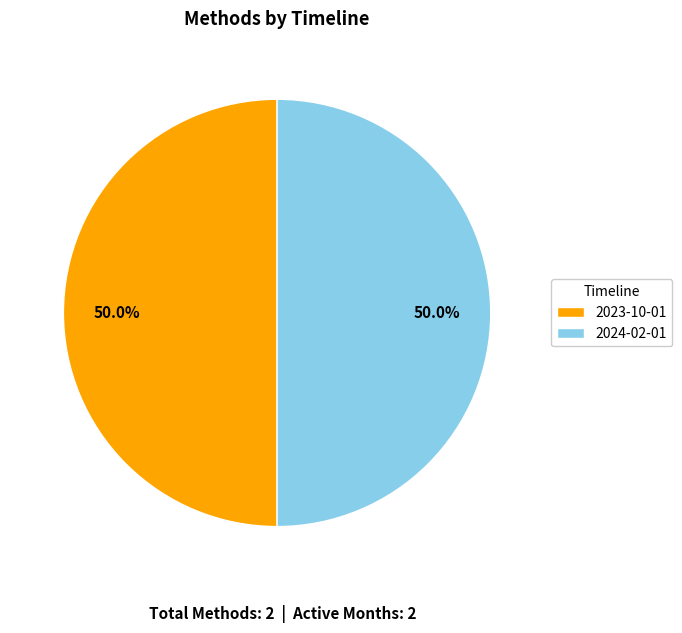

What is the ratio of the value at 2023-10-01 to the value at 2024-02-01?

1.0